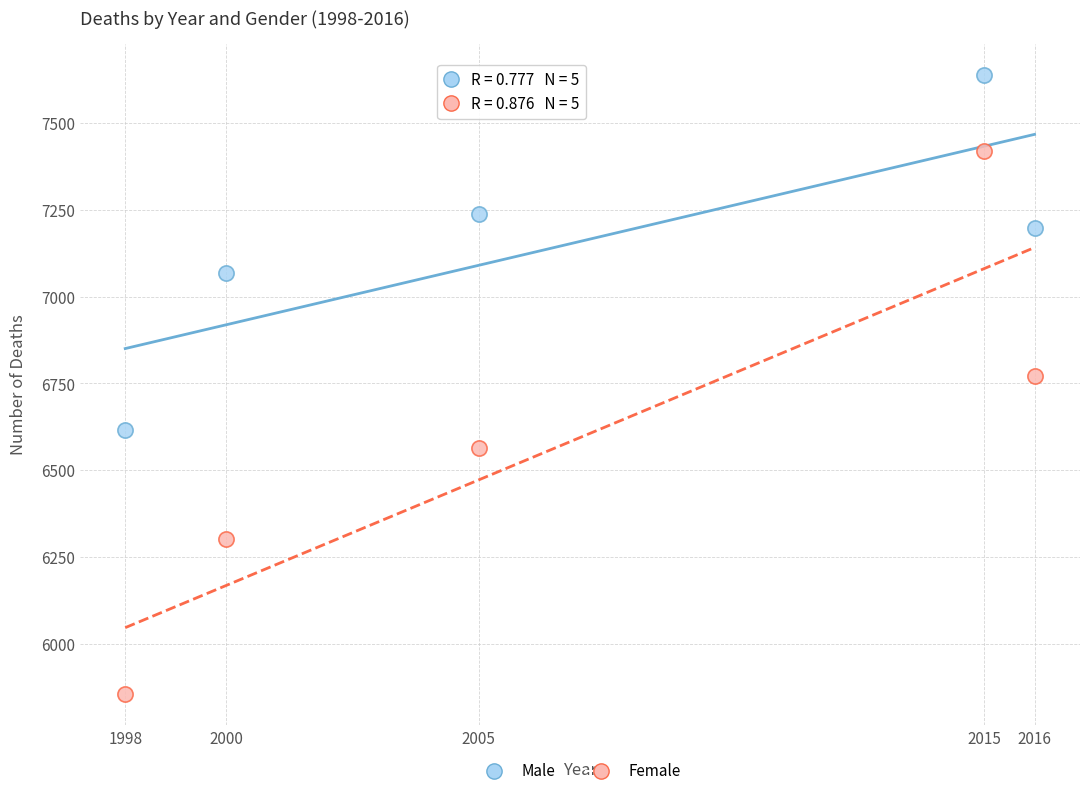

What are all the series names shown in the legend?

Male, Female